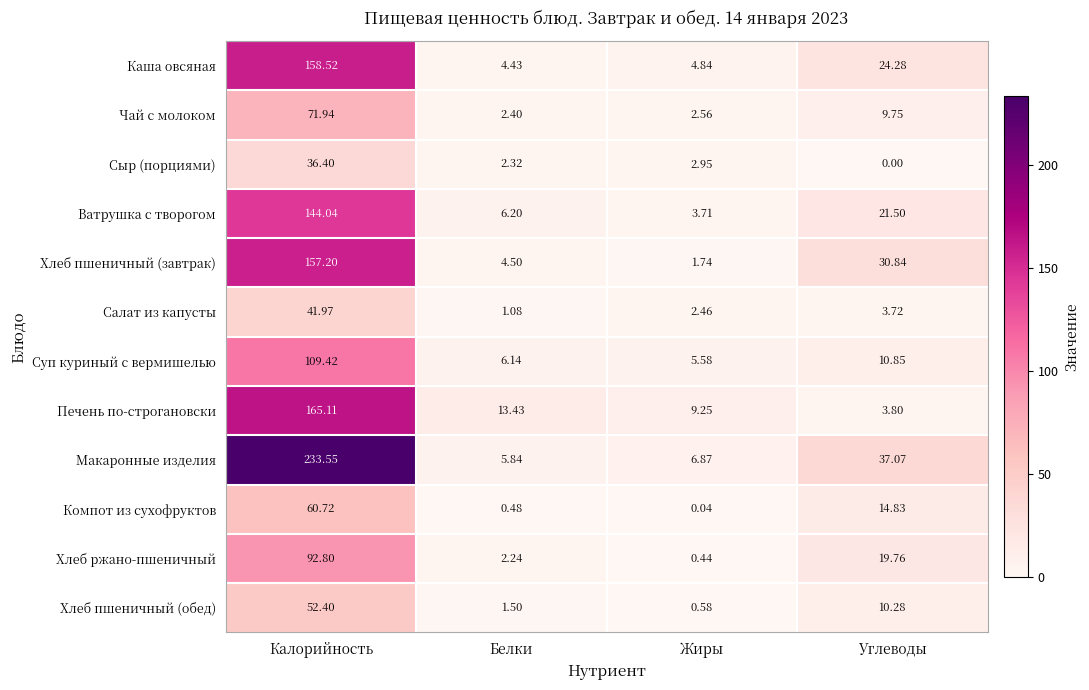

Which series changed the most between Калорийность and Белки?

Макаронные изделия